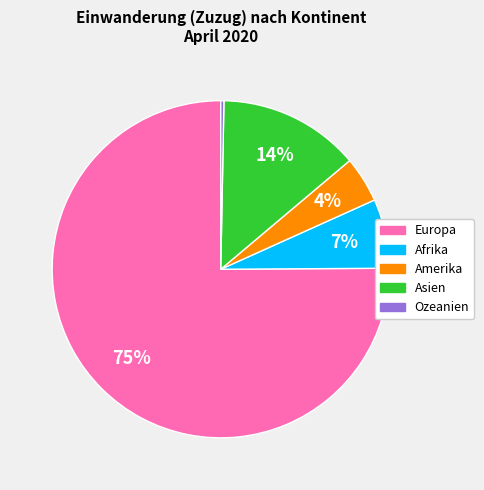

To the nearest percent, what is the average slice percentage?

20%